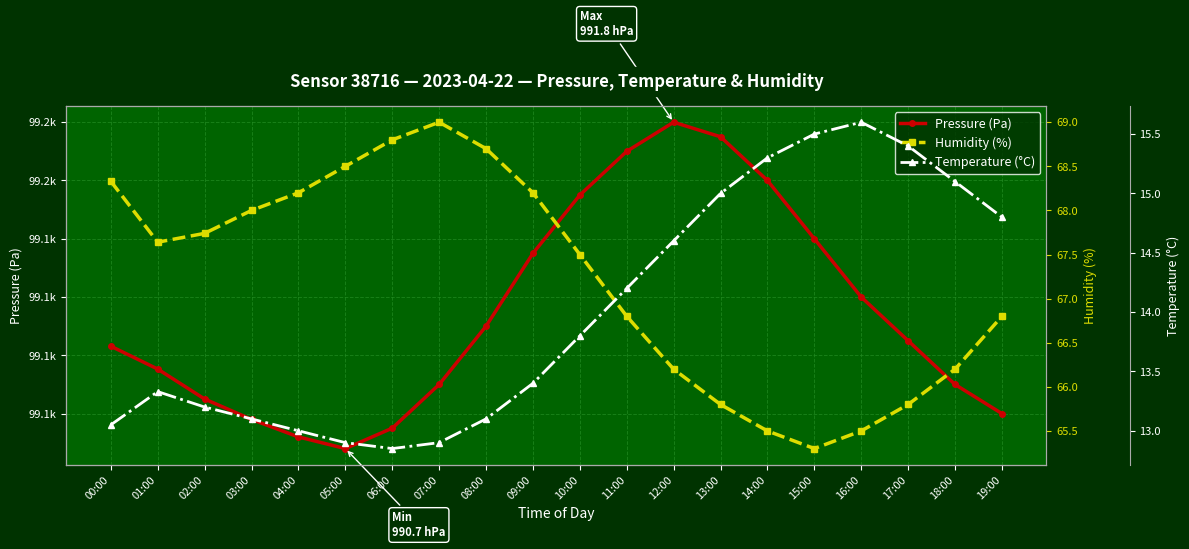

Where is the first local minimum for Temperature (°C)?

06:00